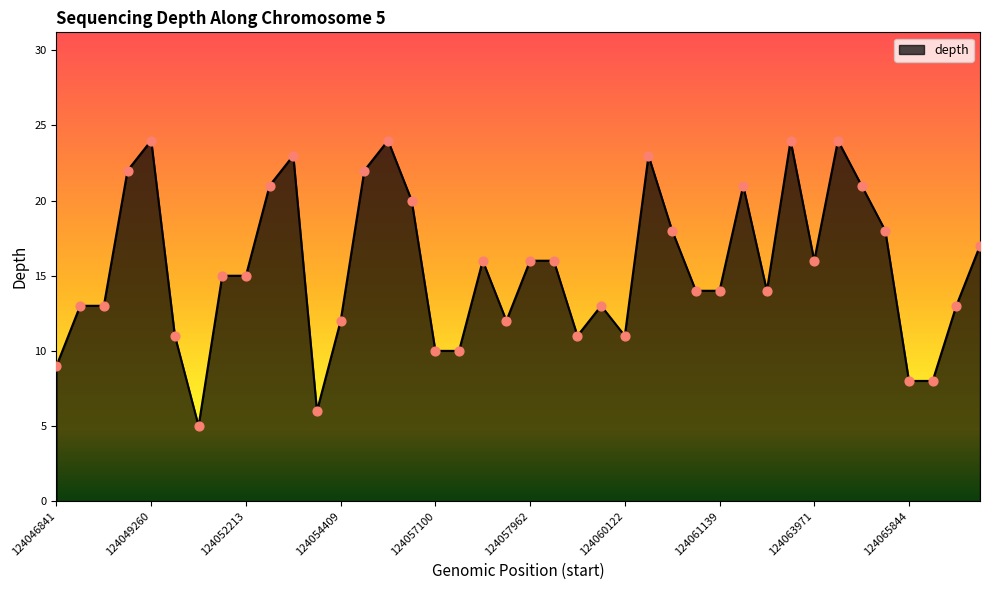

What is the difference between the maximum and minimum values?

19